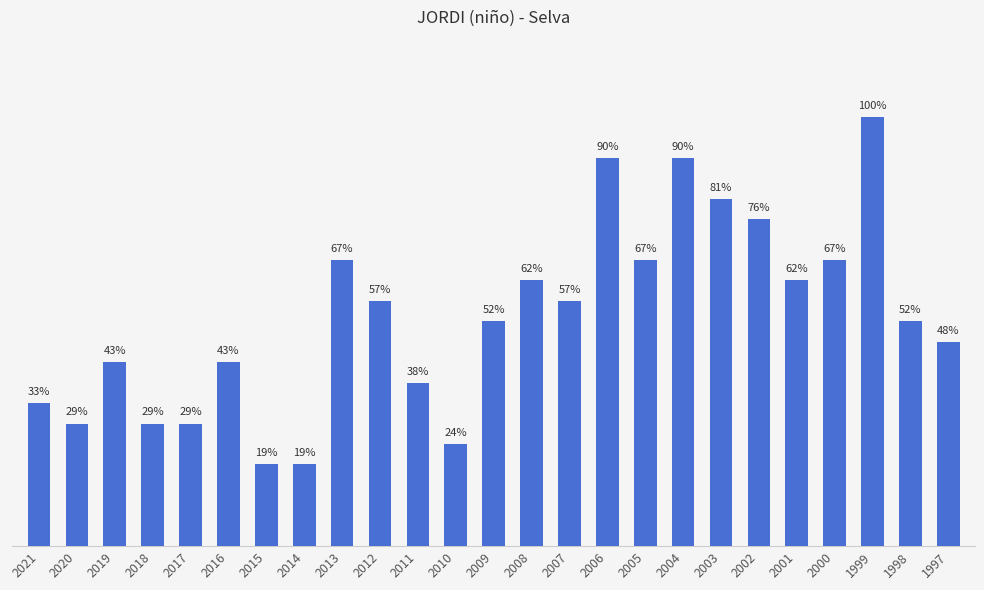

Which label corresponds to the smallest value in the chart?

2015